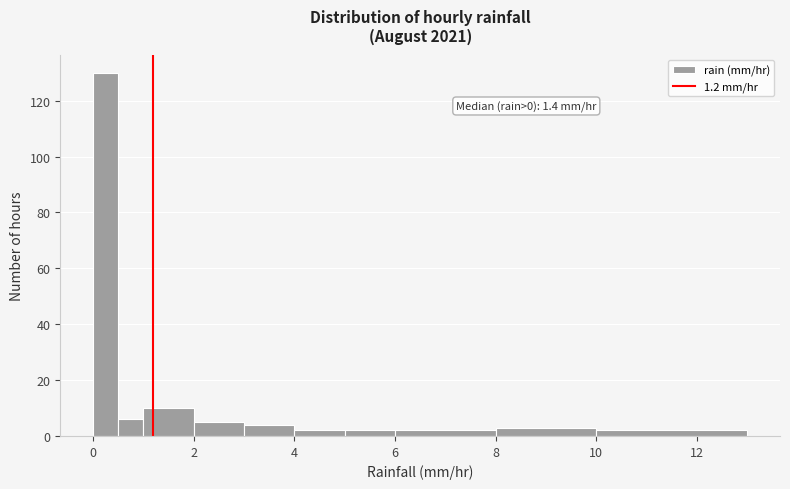

Read against the x-axis, roughly where is the centre of the tallest bar?

0.2